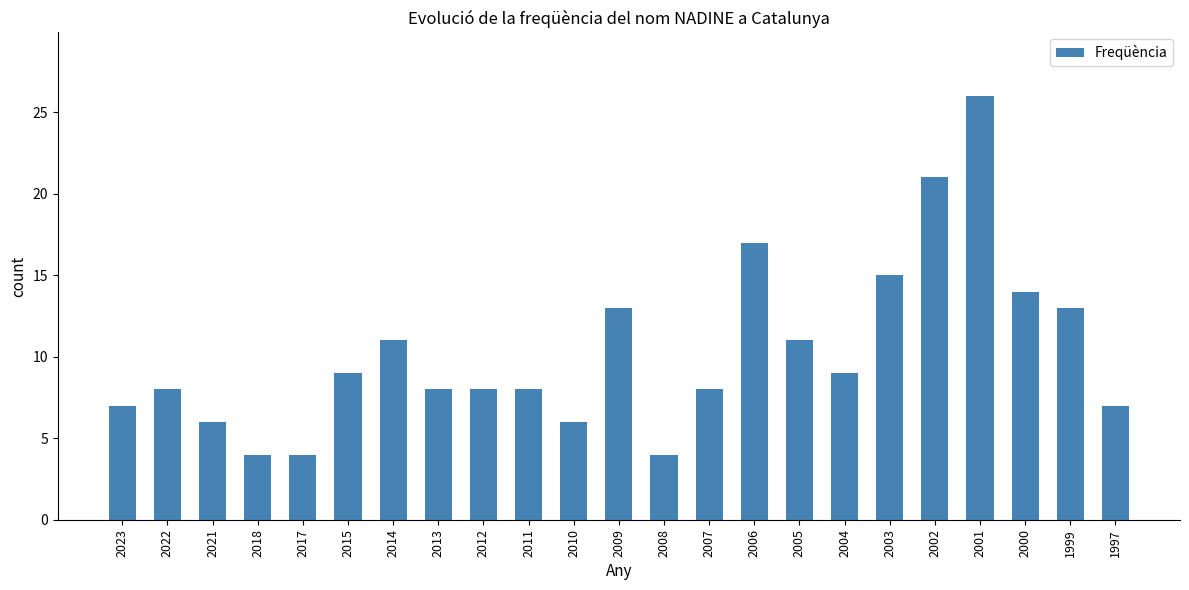

What is the value of the 22nd bar from the left?

13